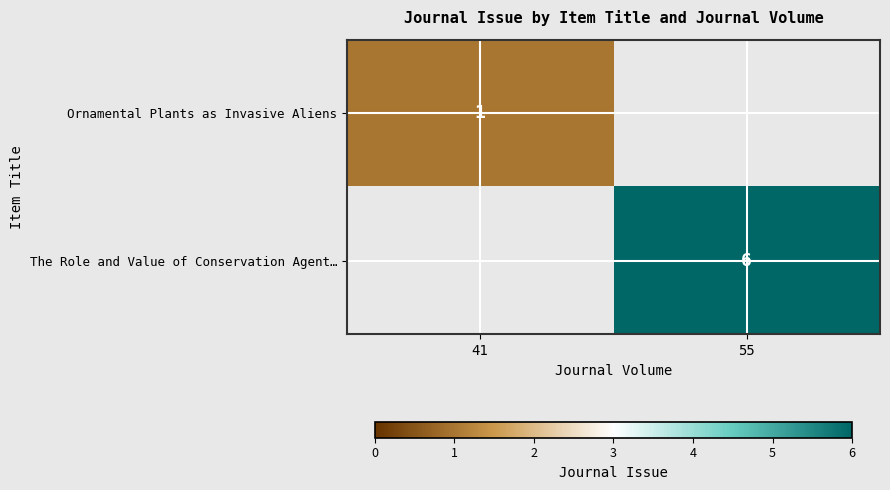

Is it true that The Role and Value of Conservation Agent… equals 11 at 55?

False